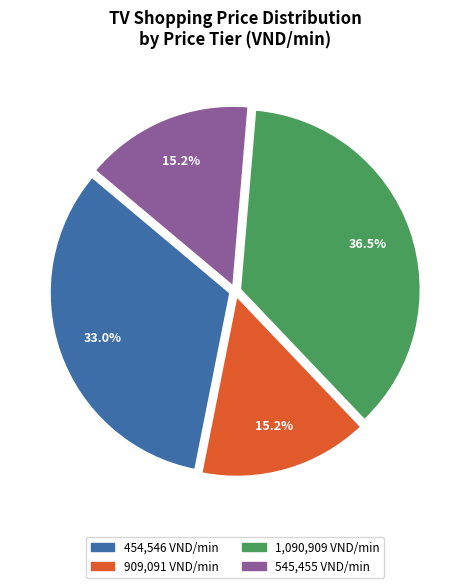

Does any single category account for the majority?

No